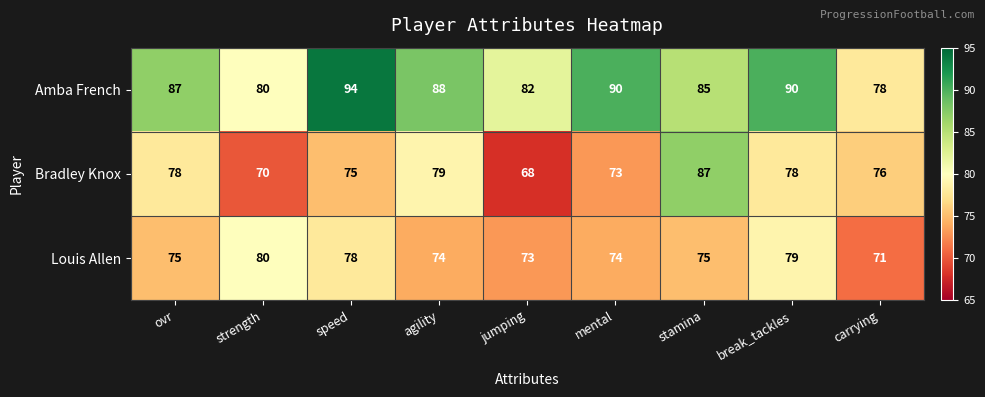

Which series changed the most between ovr and jumping?

Bradley Knox